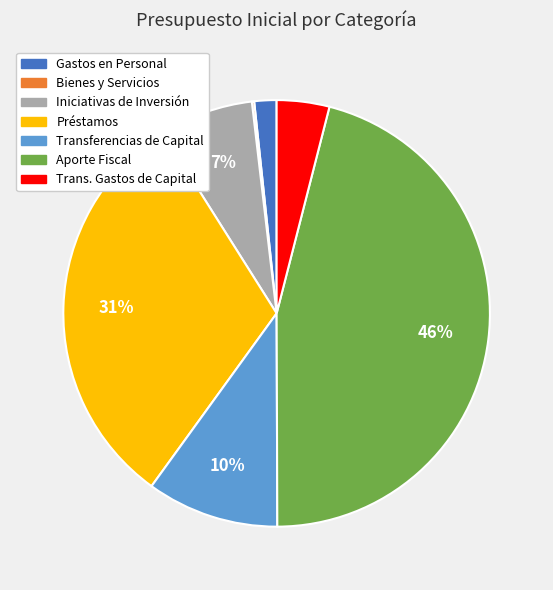

To the nearest percent, what is the difference between the largest and smallest slice percentages?

46%